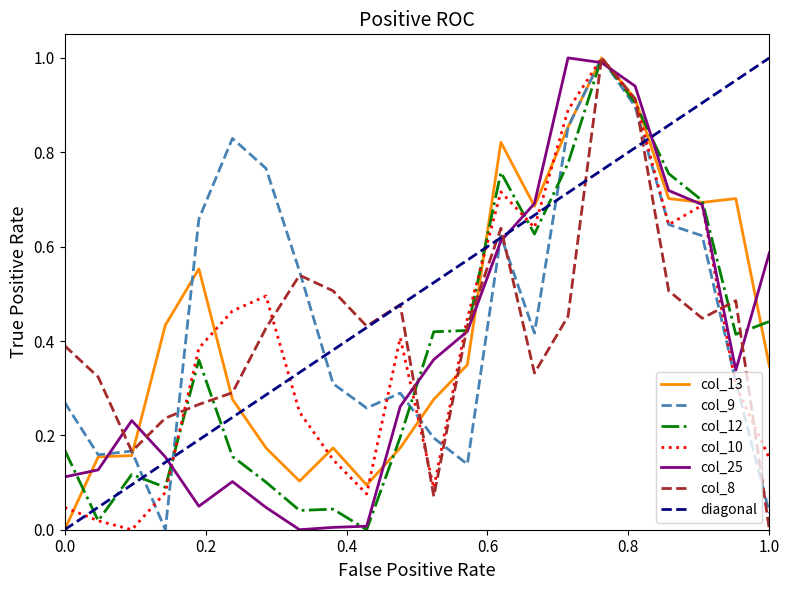

What is the maximum value for col_8?

1.0